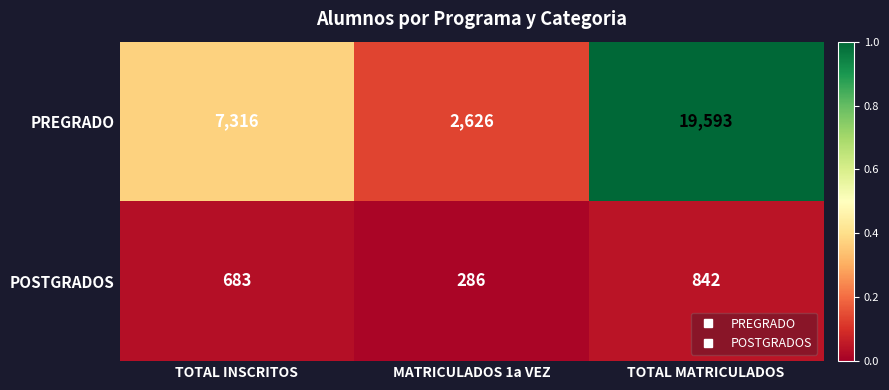

What is the difference between the POSTGRADOS values at TOTAL MATRICULADOS and MATRICULADOS 1a VEZ?

556